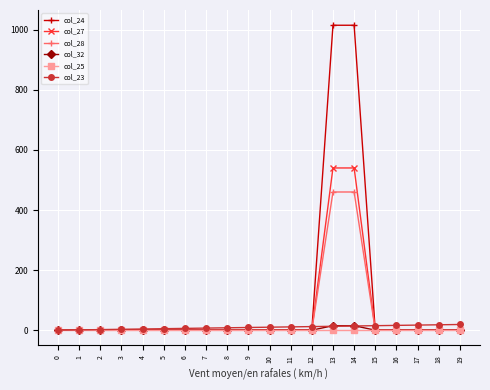

What are all the series names shown in the legend?

col_24, col_27, col_28, col_32, col_25, col_23